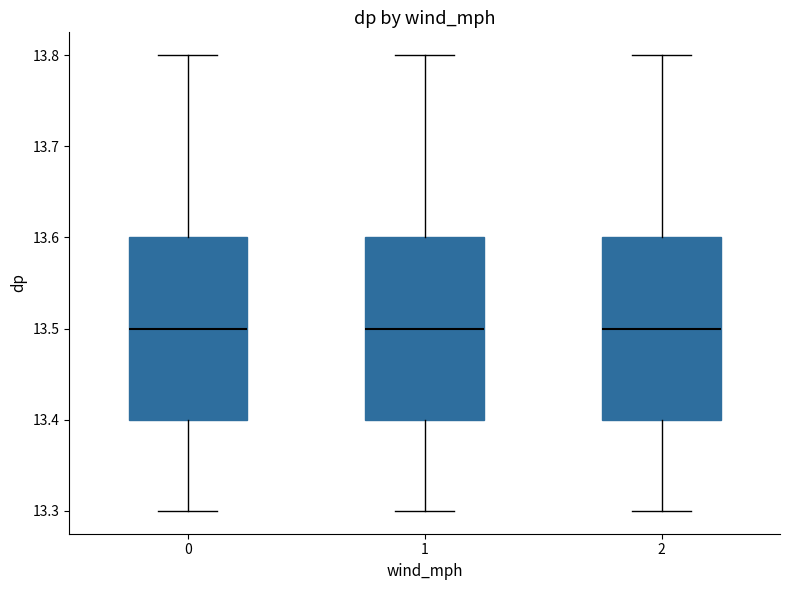

Where is the lower edge of the box at x = 0 on the y-axis? The values are not printed on the chart, so give them approximately, as read against the axis.

13.4